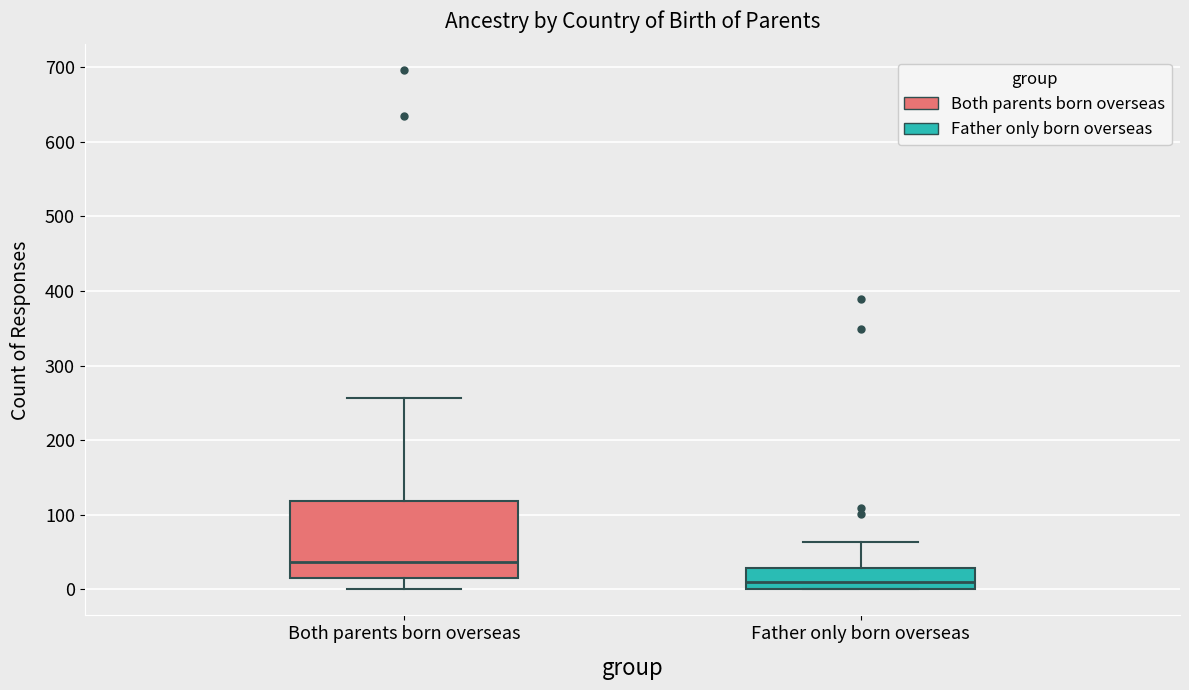

Comparing the boxes themselves (not the whiskers), which one is the tallest?

Both parents born overseas